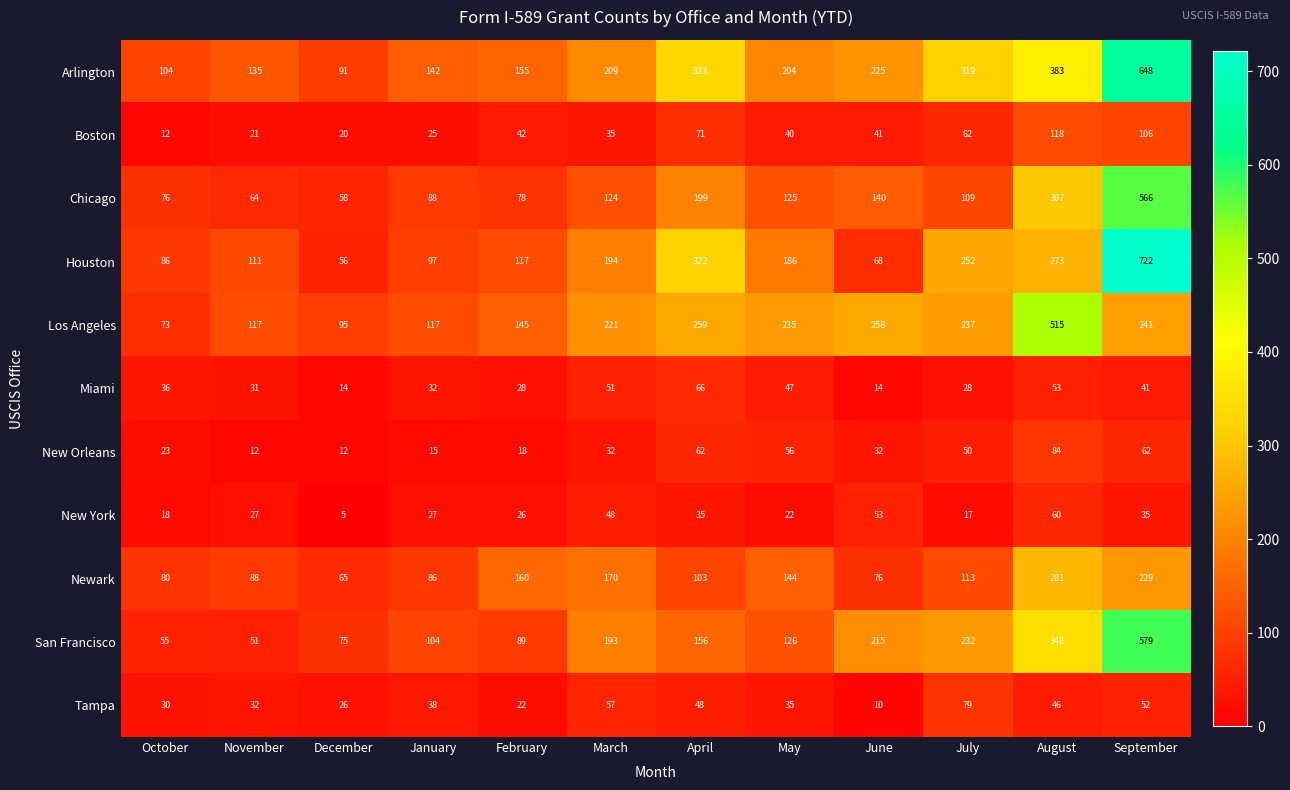

Count the number of data series in this chart.

11